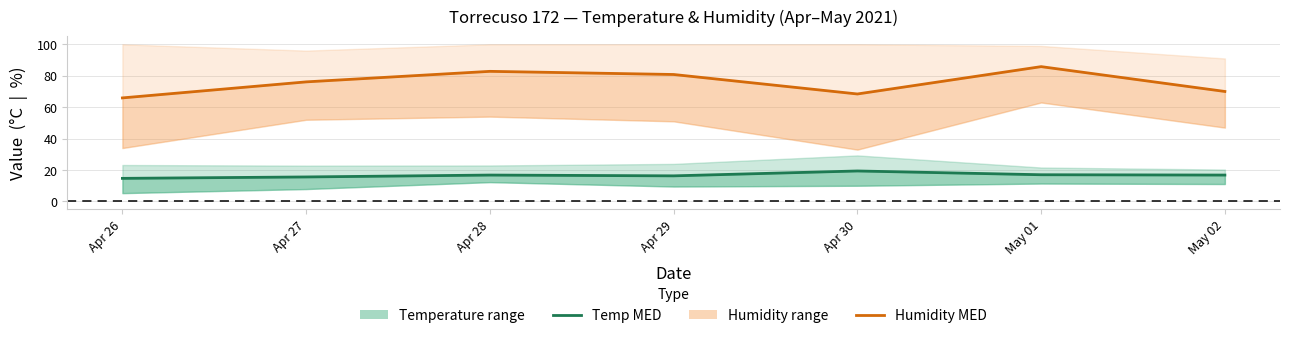

The Temp MED series shows 16.8 at Apr 28. True or false?

True